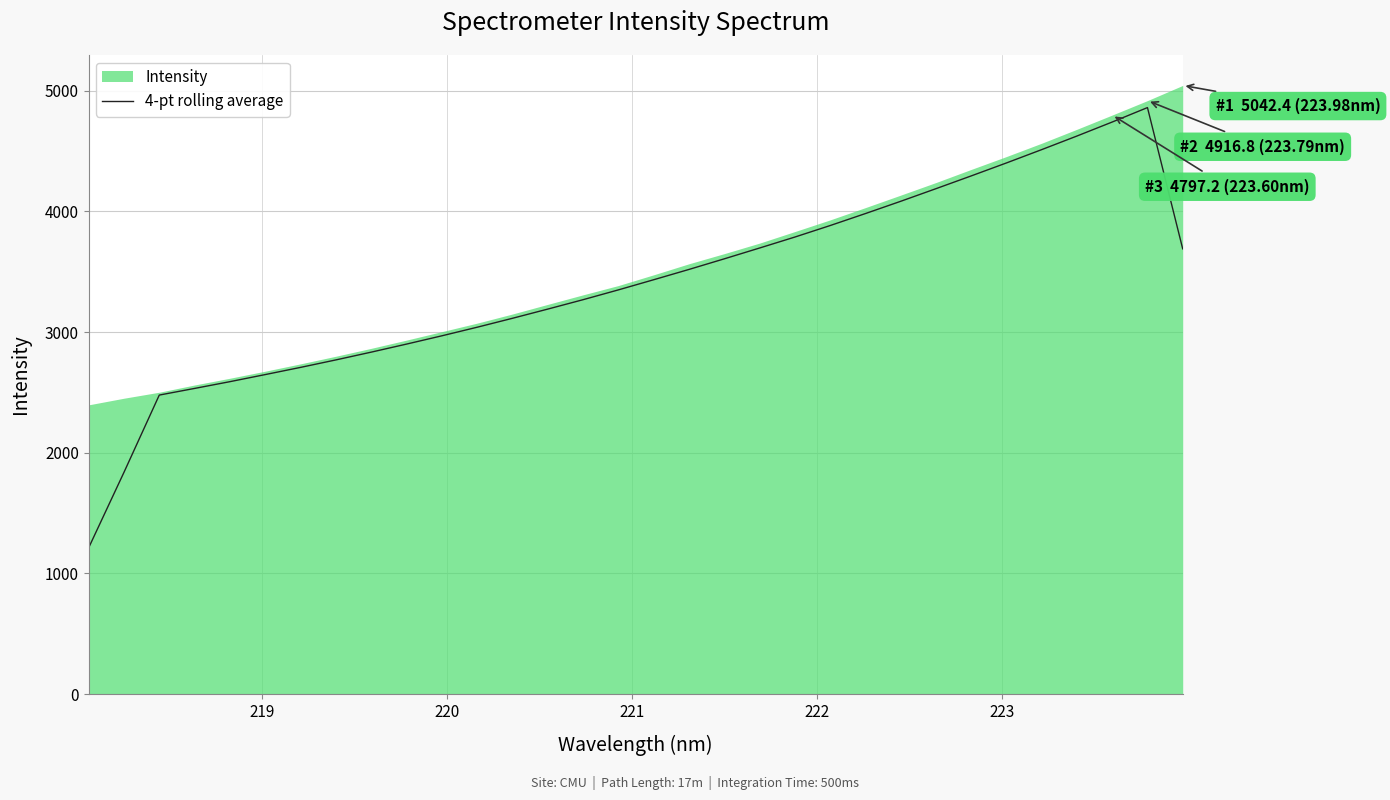

What is the maximum value for 4-pt rolling average?

4858.9